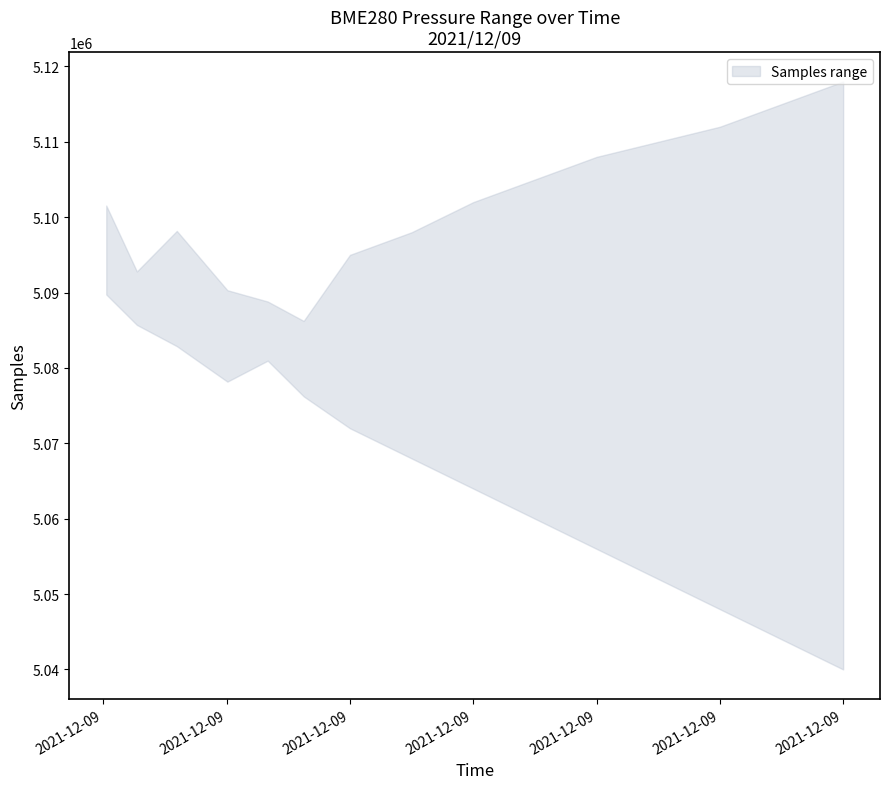

Which label corresponds to the largest value in the chart?

2021/12/09 06:00:00